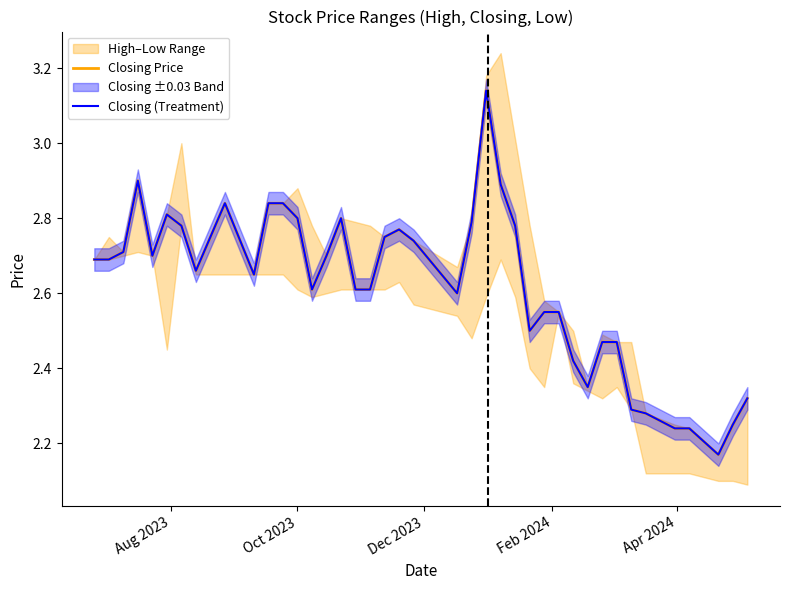

What is the greatest value displayed?

3.1